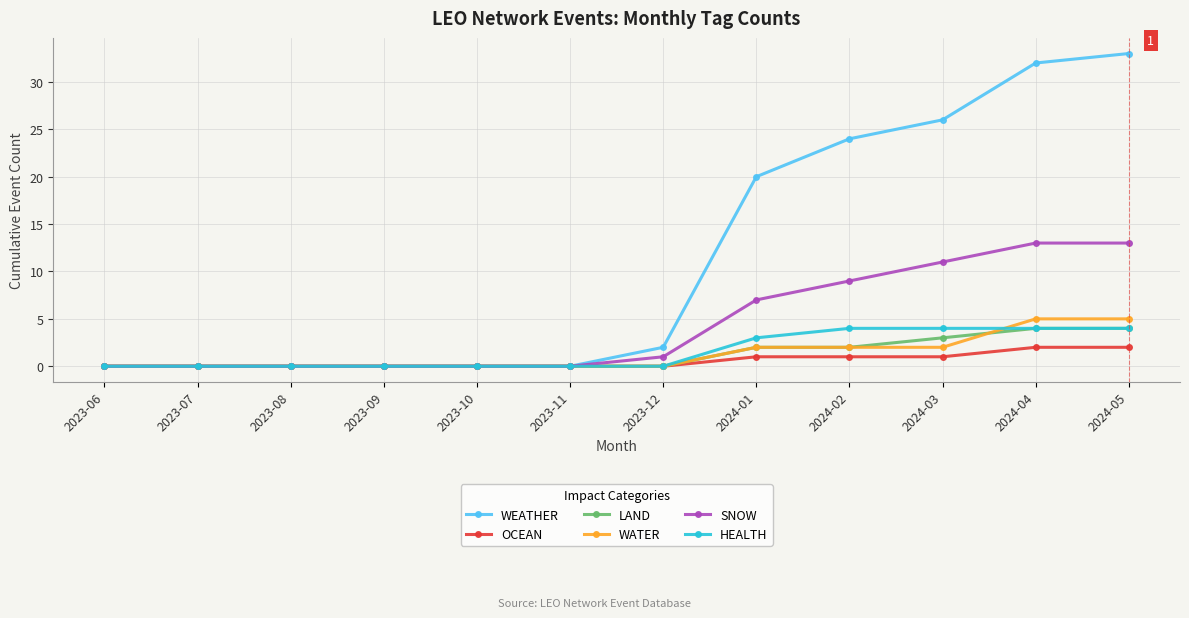

Which series has the widest spread of values?

WEATHER